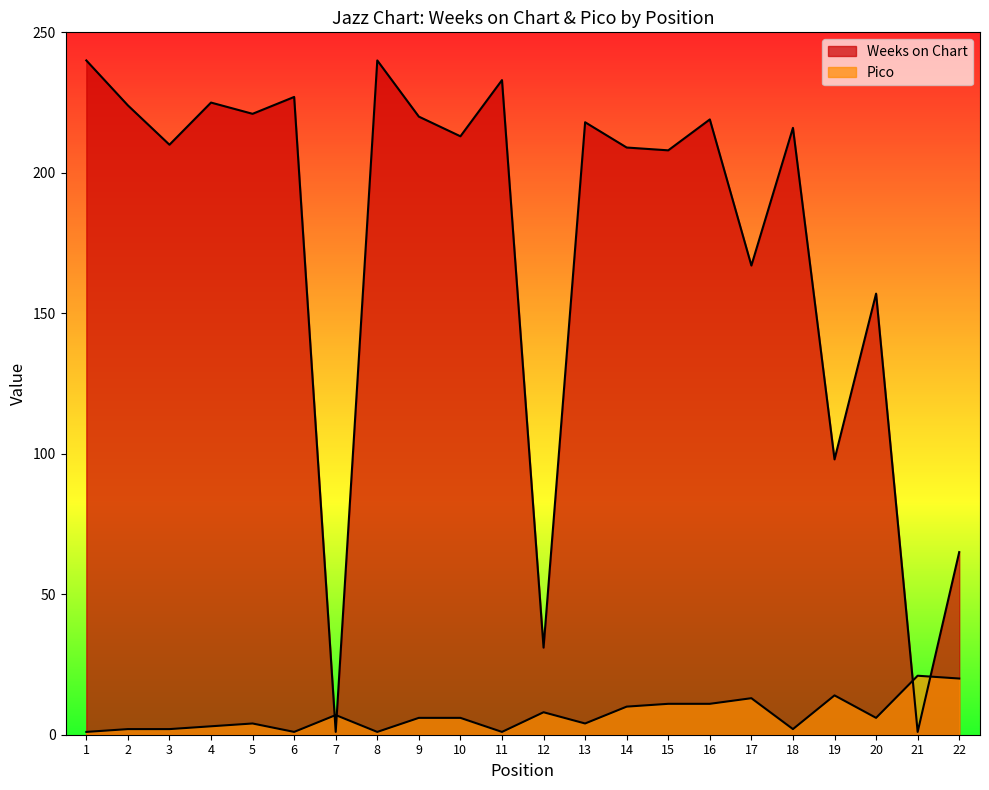

At which category is the sum across all series the highest?

1